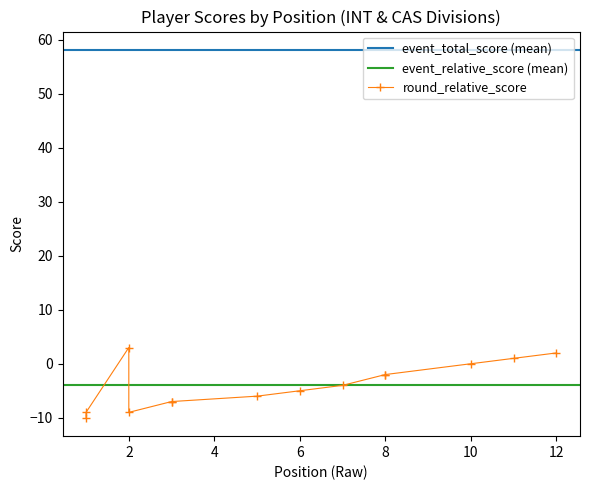

At which label is round_relative_score closest to -3?

7